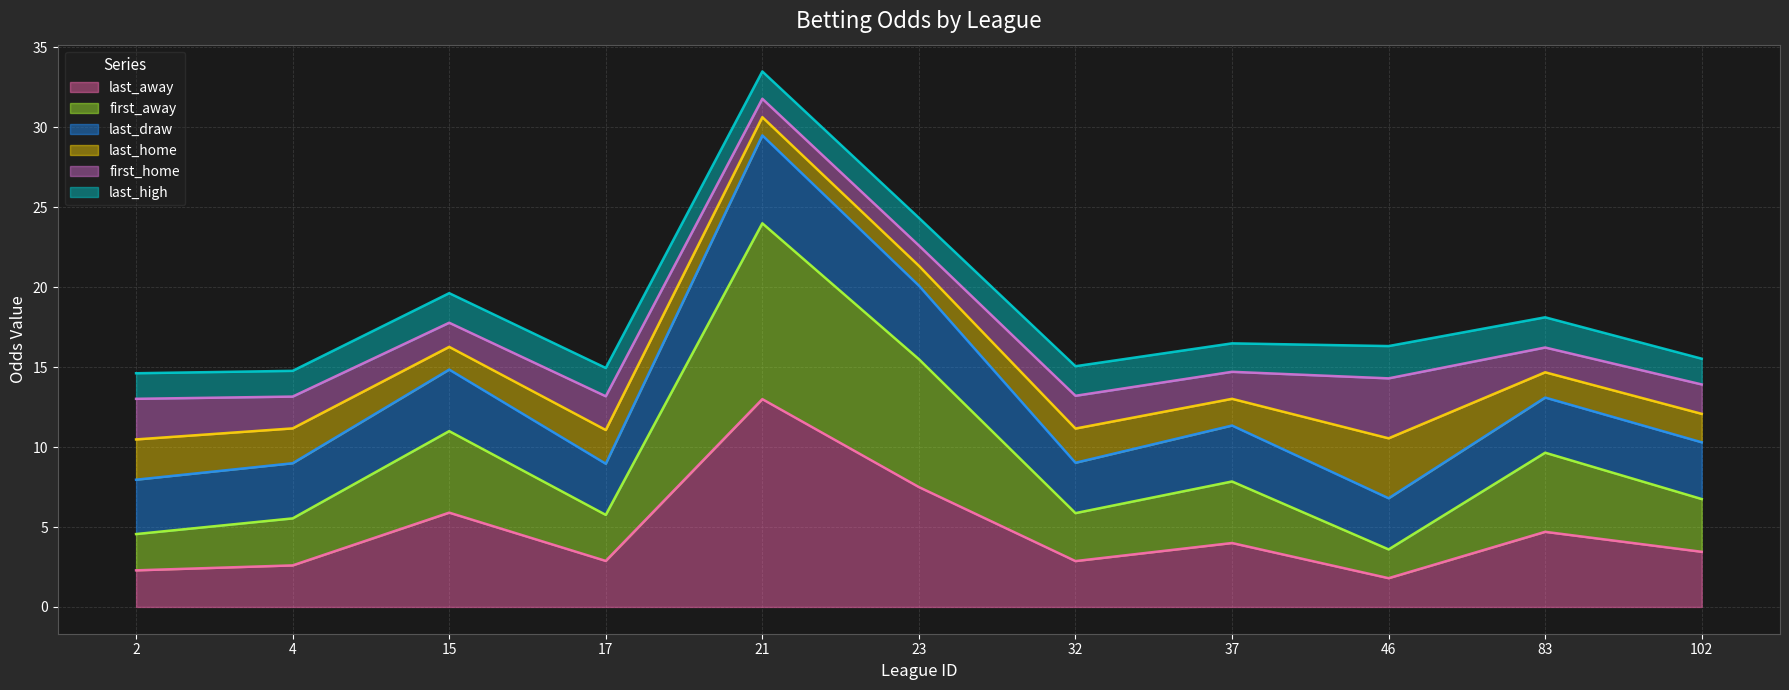

At which category does last_away reach its first local valley?

17